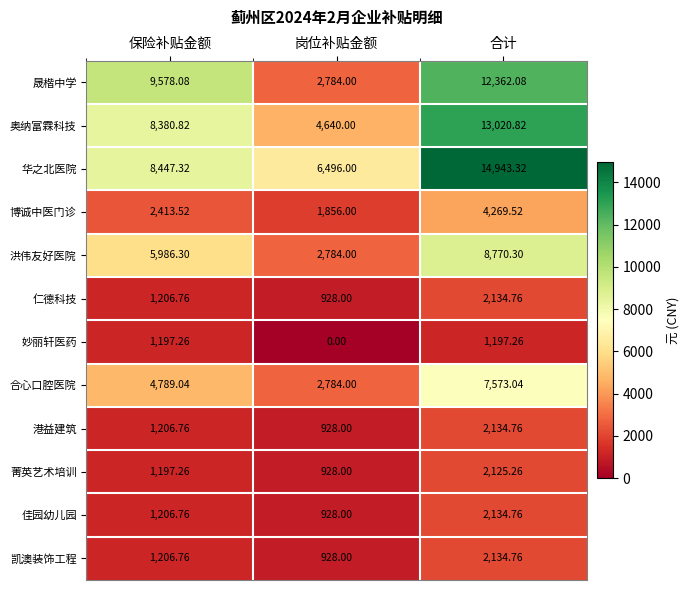

What is the total value across all series at 合计?

72800.6